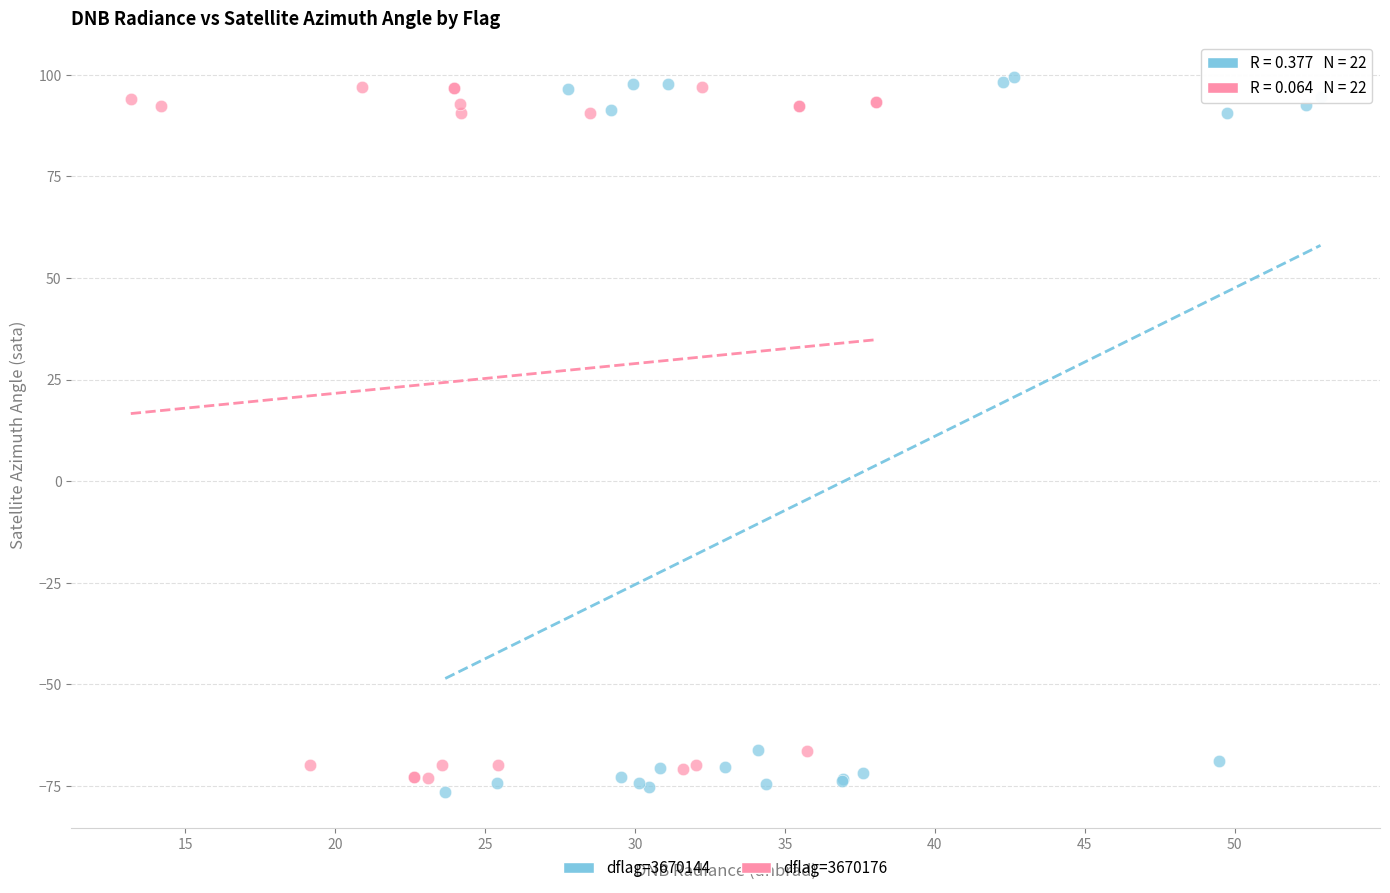

Which series contains the highest Y value?

dflag=3670144